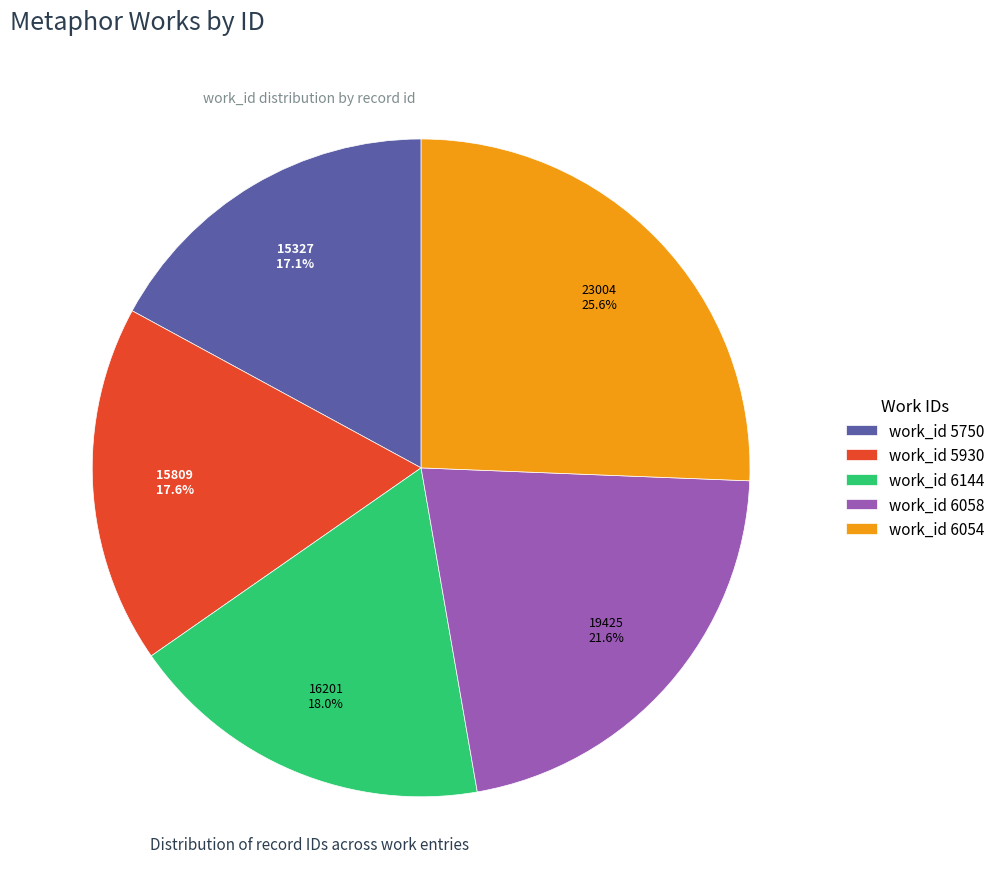

Is the sum of work_id 6058 and work_id 6054 greater than half?

No